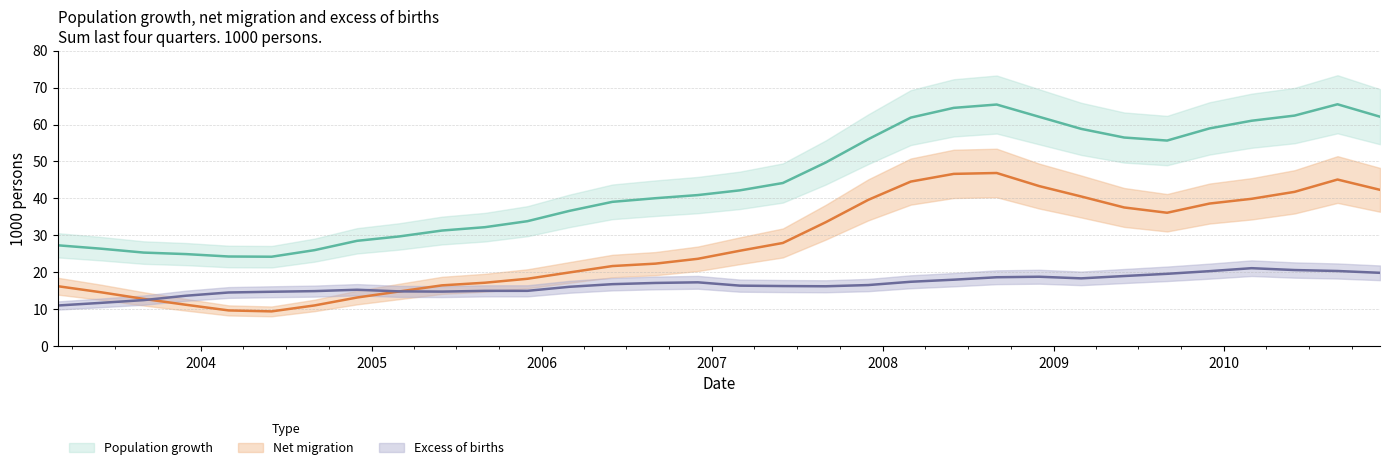

At which label does Net migration reach its minimum?

2004-06-01